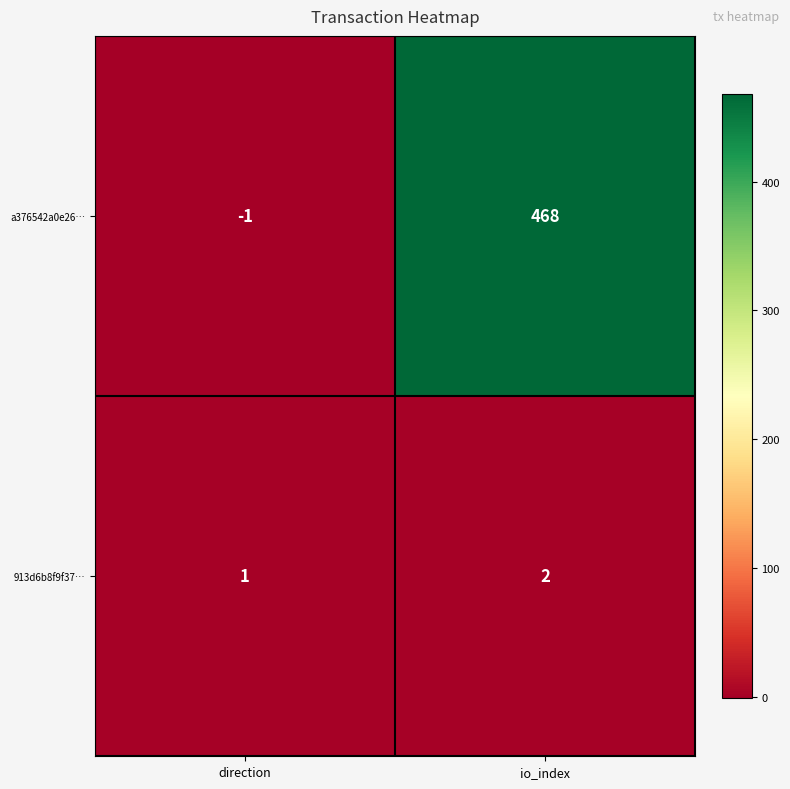

What is the sum of all 913d6b8f9f37… values?

3